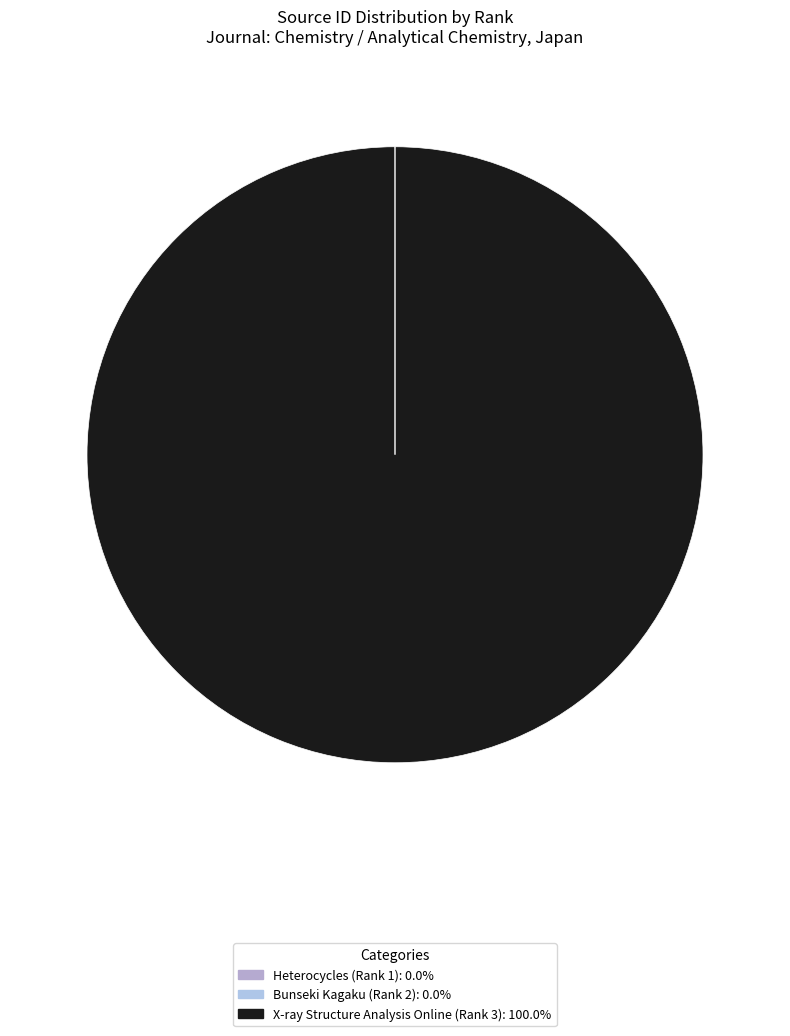

Is it true that X-ray Structure Analysis Online (Rank 3) is 94% of the pie?

False